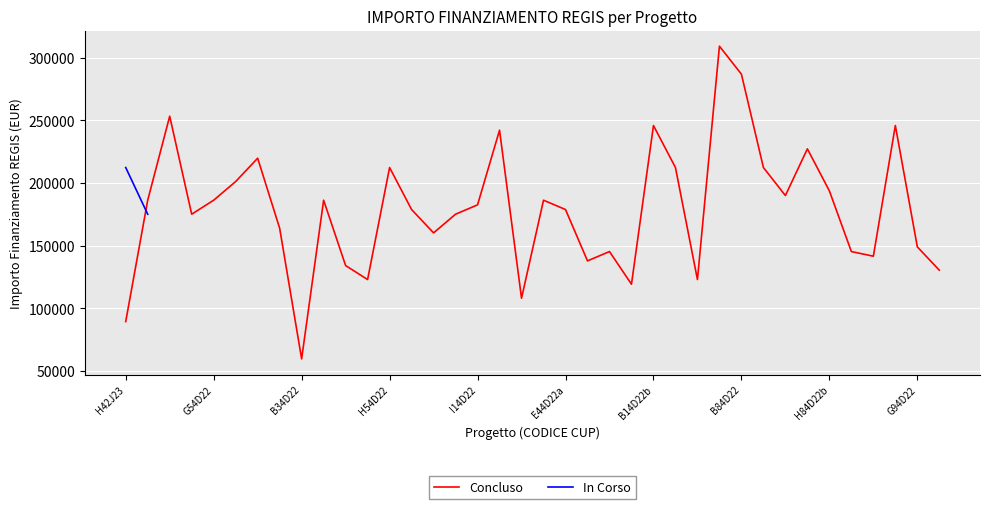

What is the greatest value displayed?

309242.7